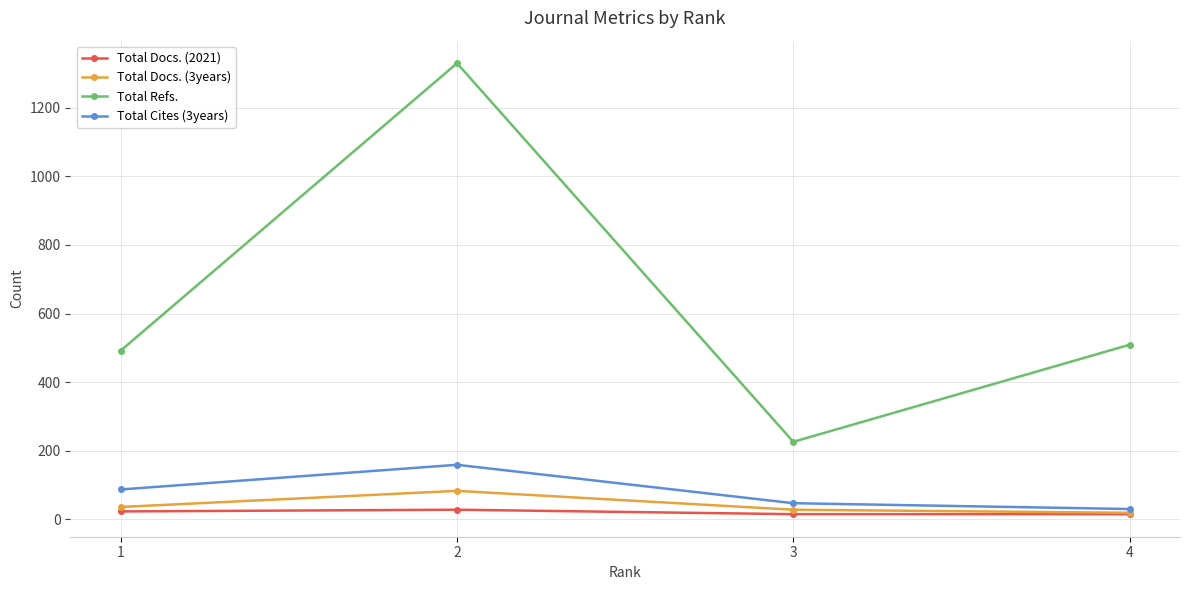

What is the greatest value displayed?

1330